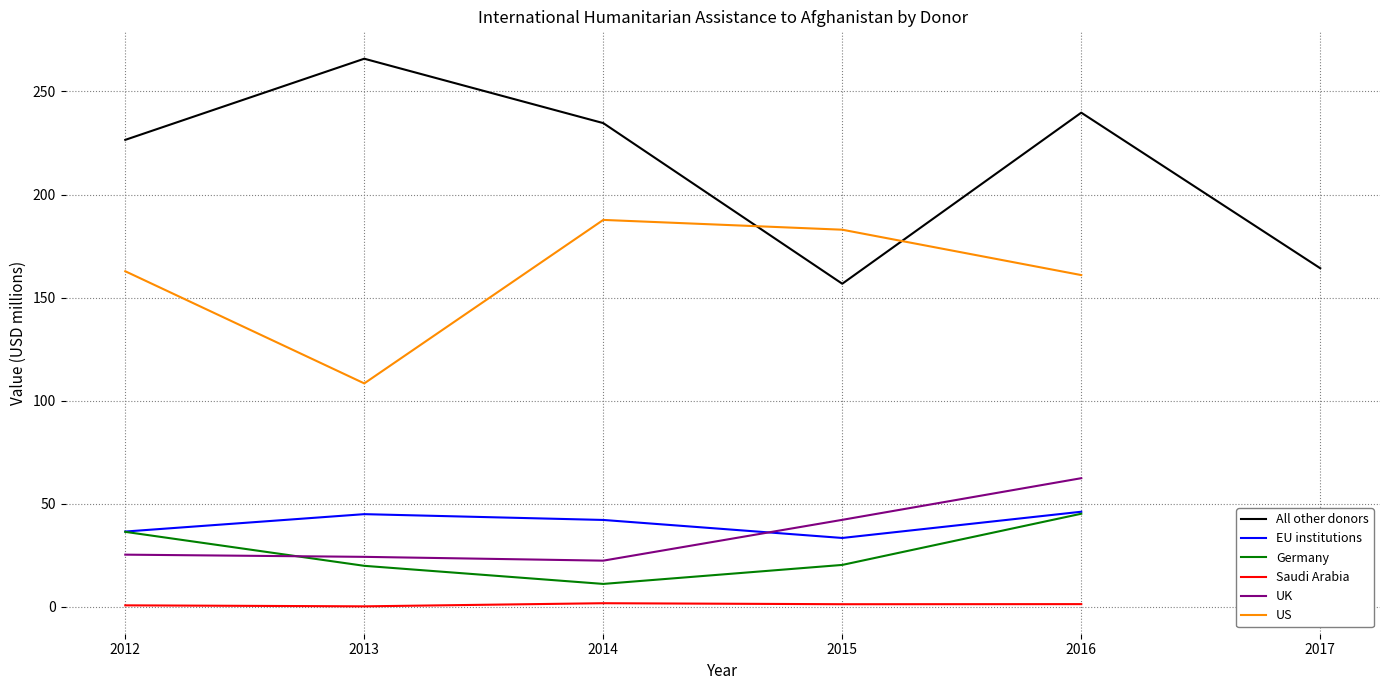

Which category has the lowest value in the EU institutions series?

2015